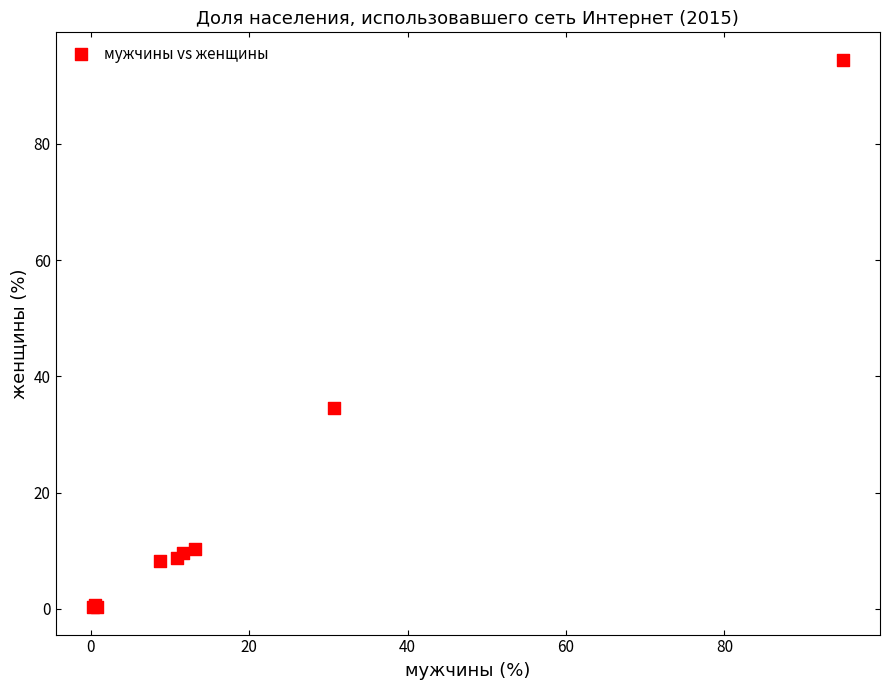

What Y value in the scatter plot is closest to 47?

34.6